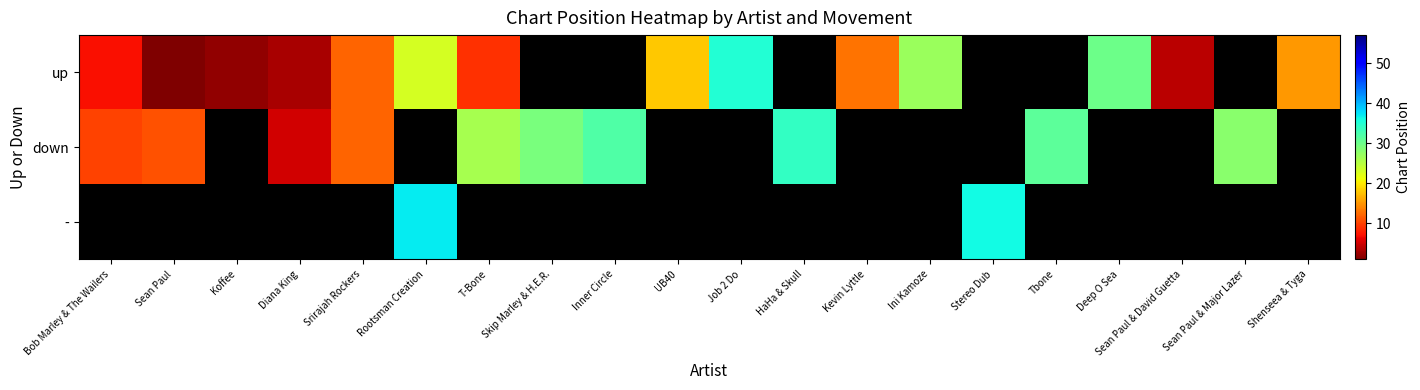

Which category has the lowest value across all series?

Sean Paul